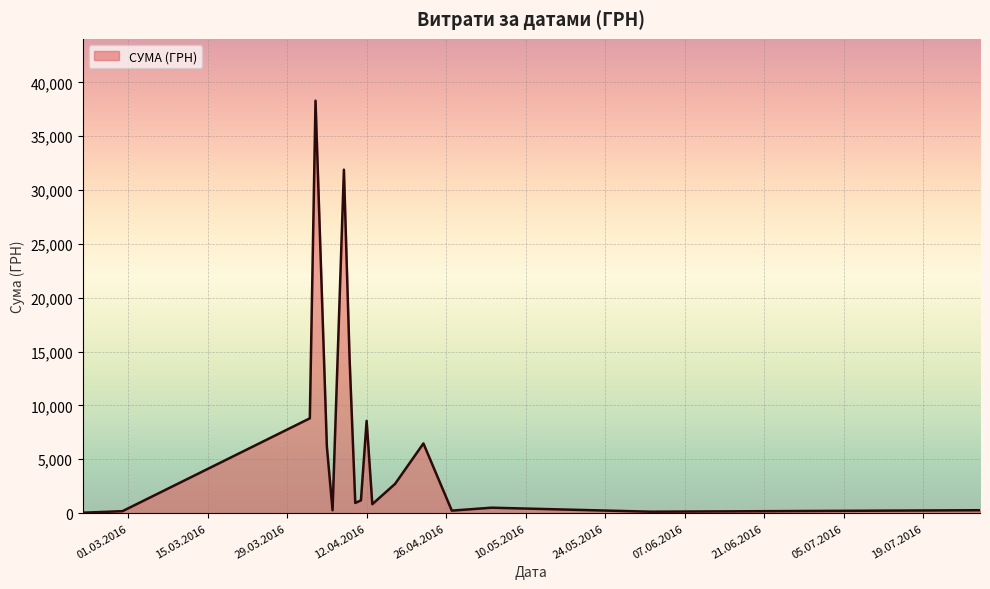

What is the maximum value shown in the chart?

38303.0